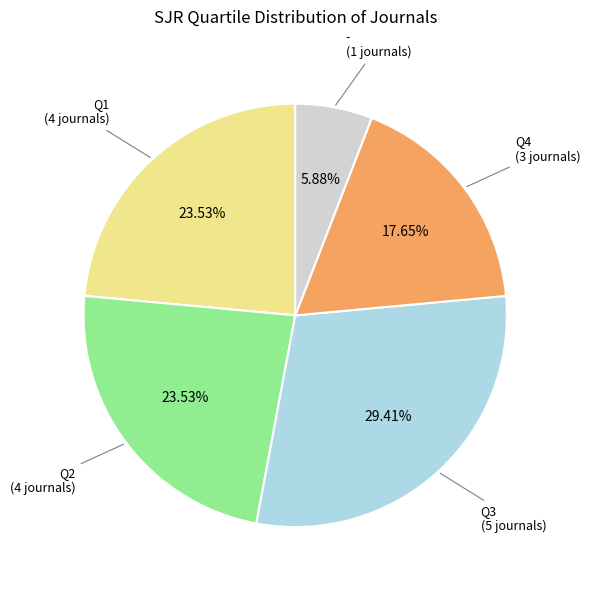

Is there a majority slice in this chart?

No